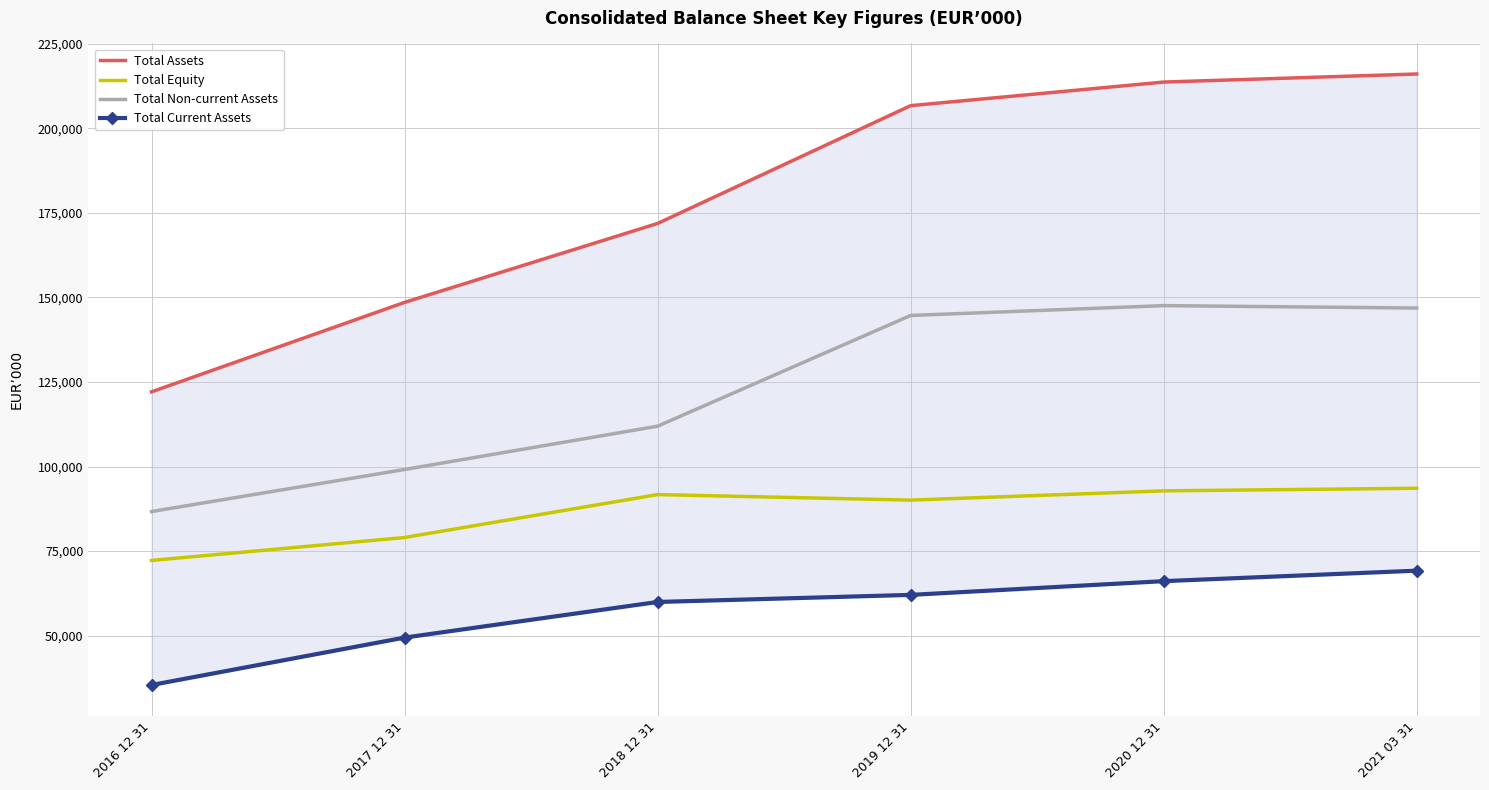

Rank the series at 2019 12 31 from highest to lowest value.

Total Assets, Total Non-current Assets, Total Equity, Total Current Assets